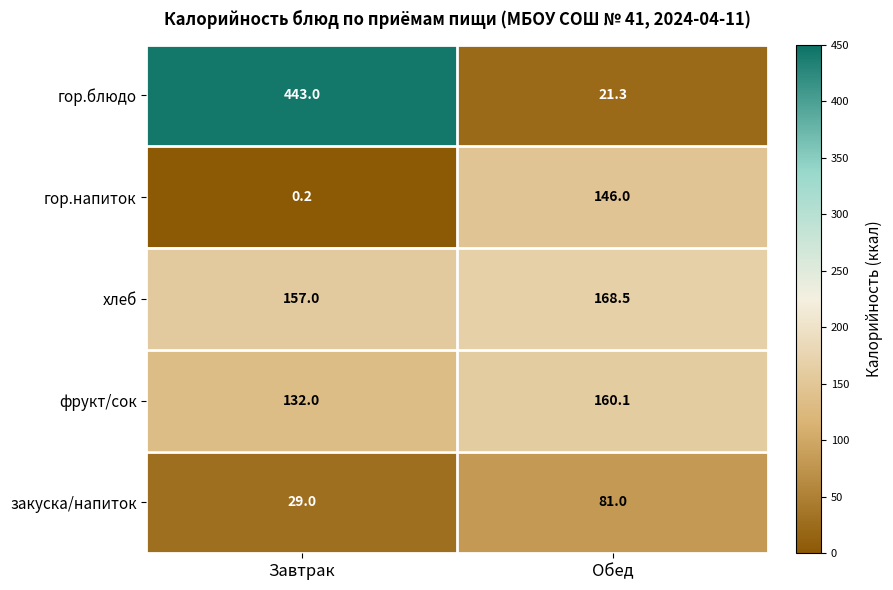

Which series has the largest range (max minus min)?

гор.блюдо